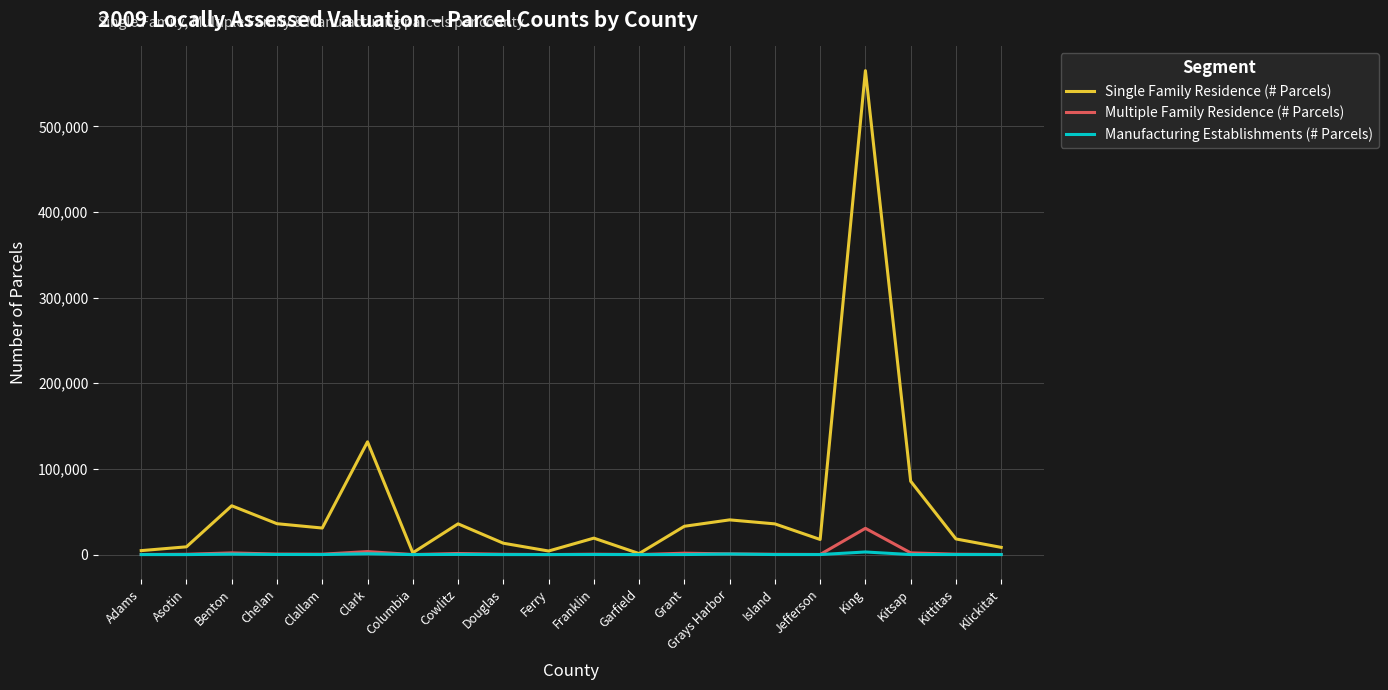

Which series has the widest spread of values?

Single Family Residence (# Parcels)